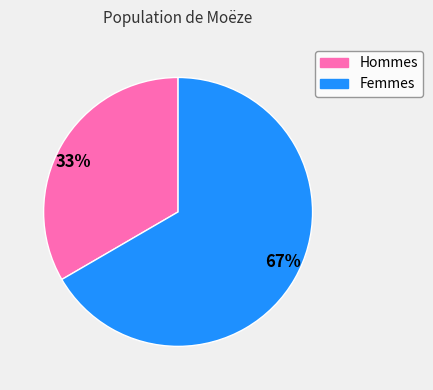

Rank the categories by value from highest to lowest.

Femmes, Hommes